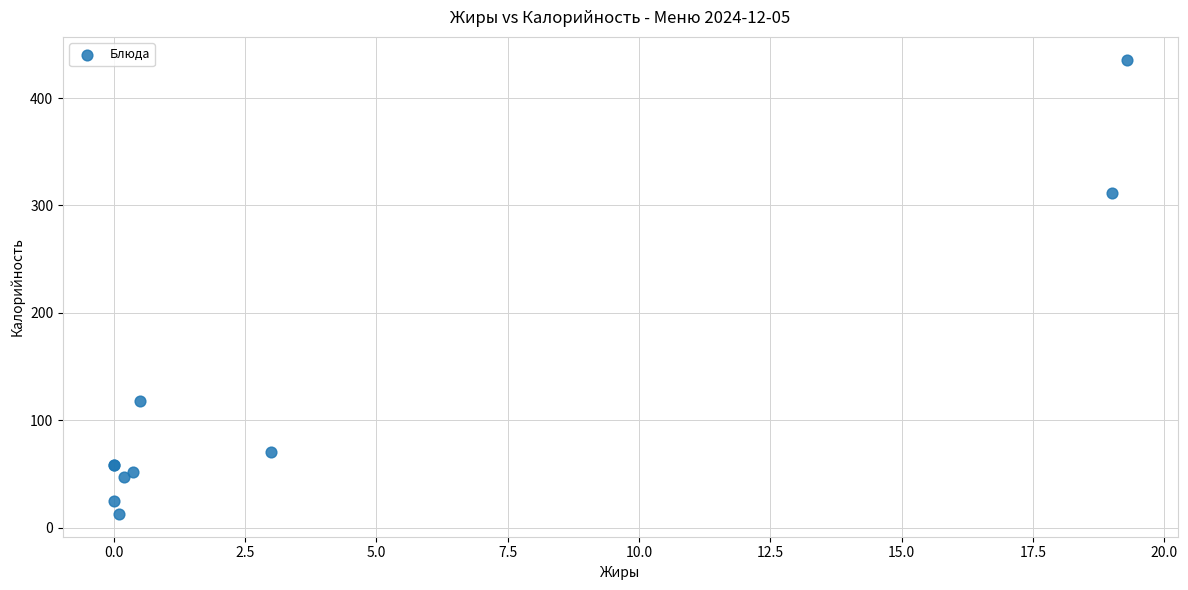

What Y value in the scatter plot is closest to 224?

312.0